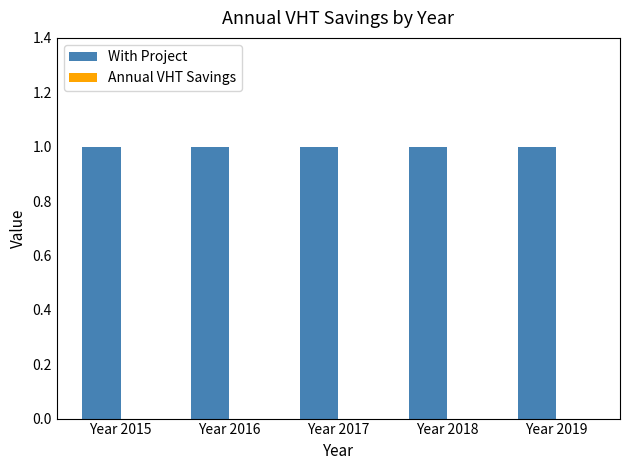

At which category is the sum across all series the highest?

Year 2015